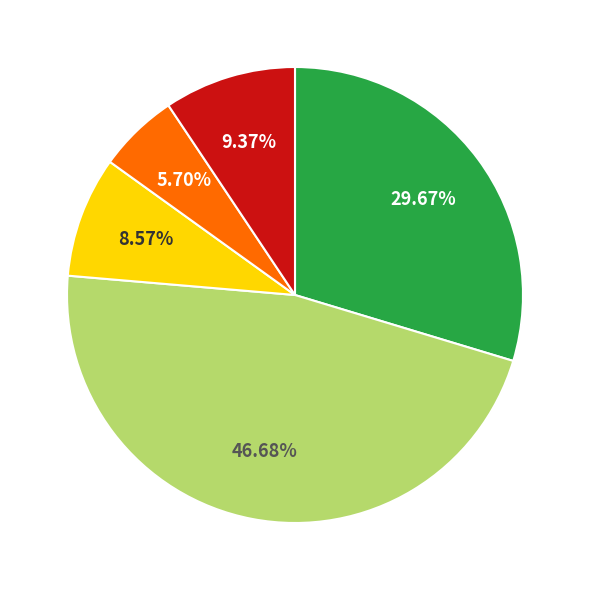

Is there a majority slice in this chart?

No